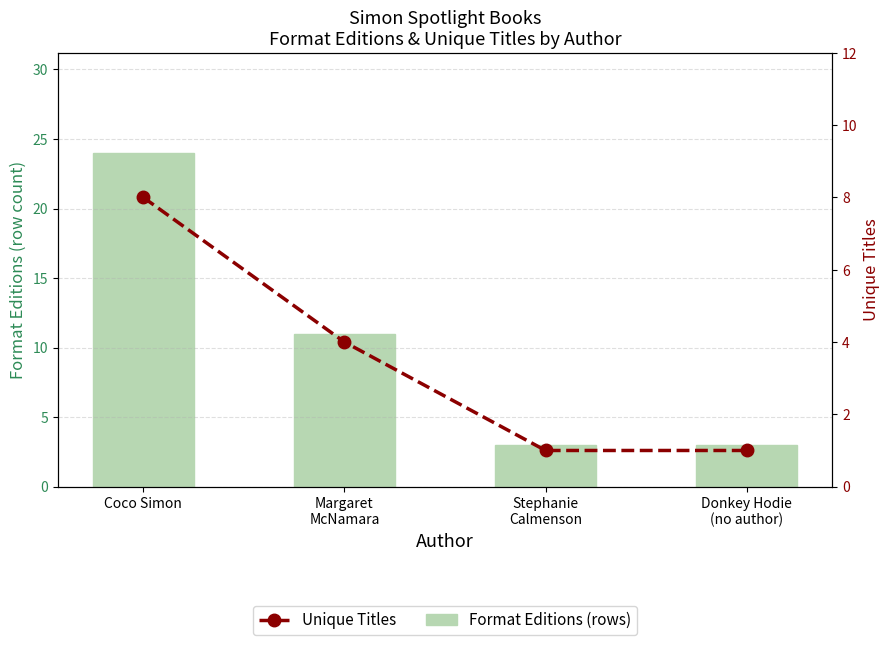

Which series has the largest total across all categories?

Format Editions (rows)